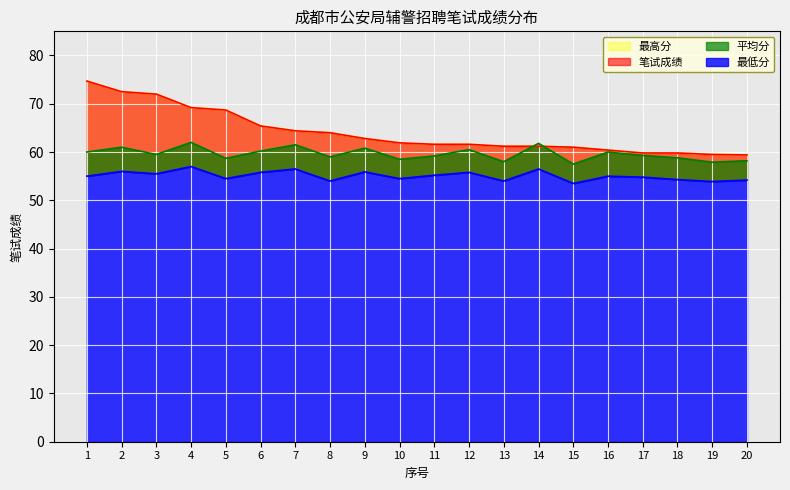

What is the value of the 最低分 point at the 10th from the left?

54.5